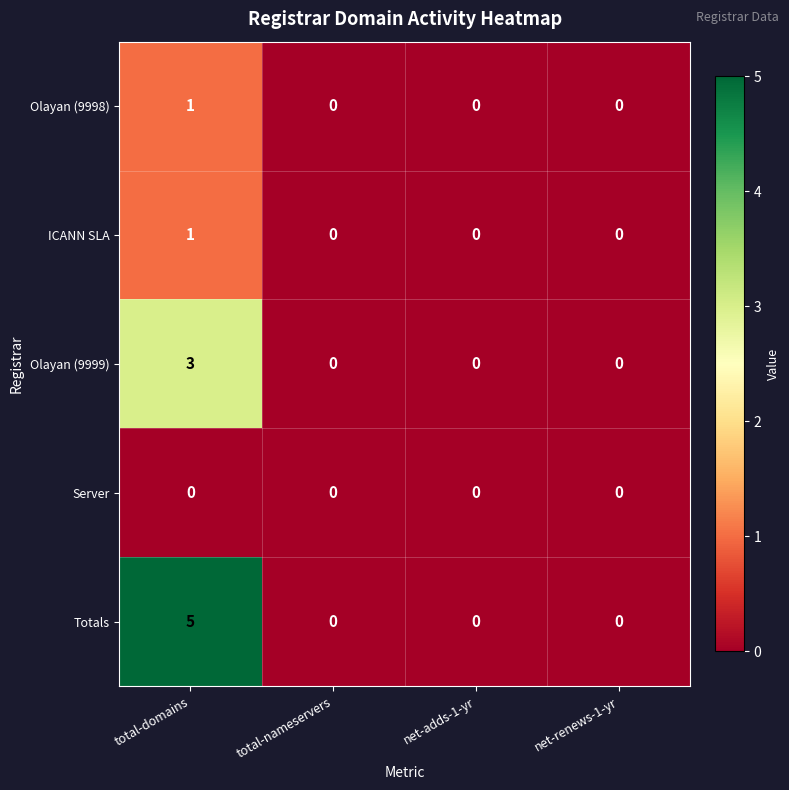

What is the total value across all series at total-domains?

10